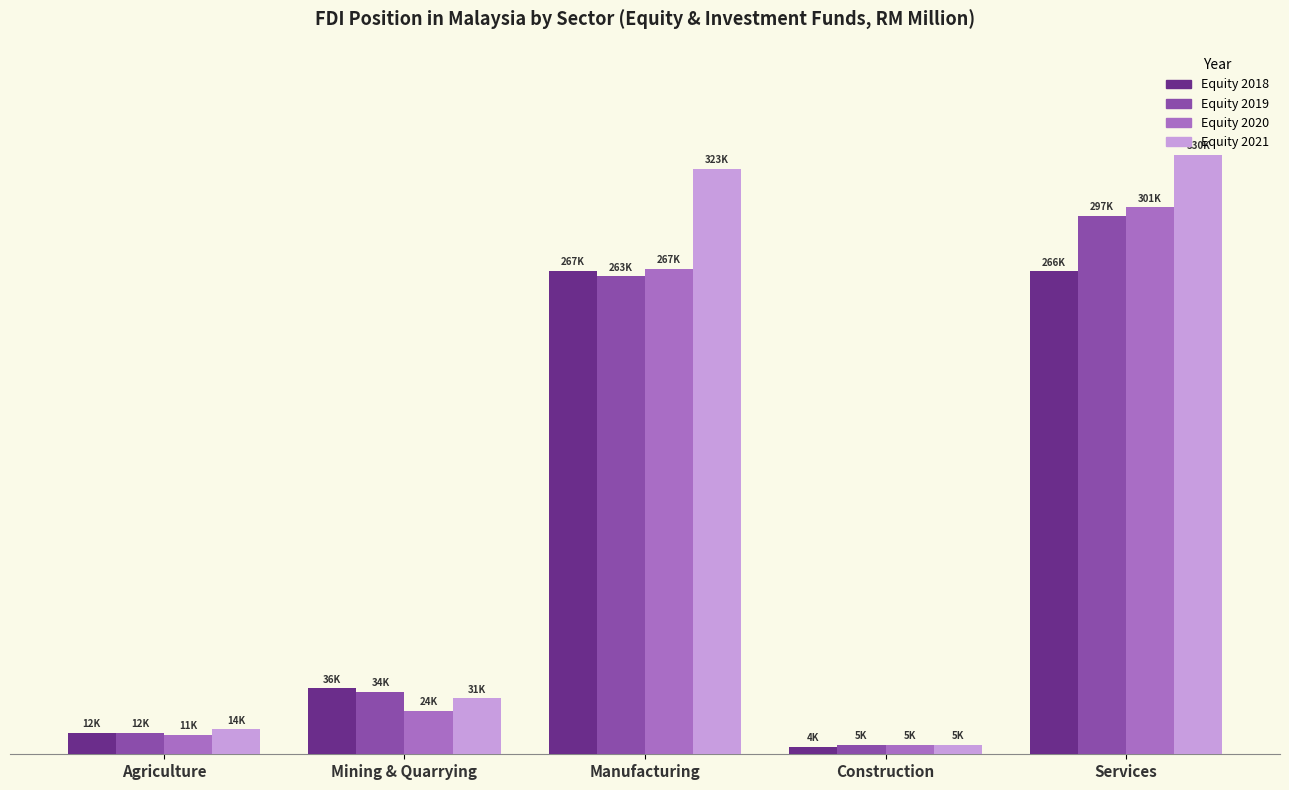

What position from the right is Manufacturing?

3